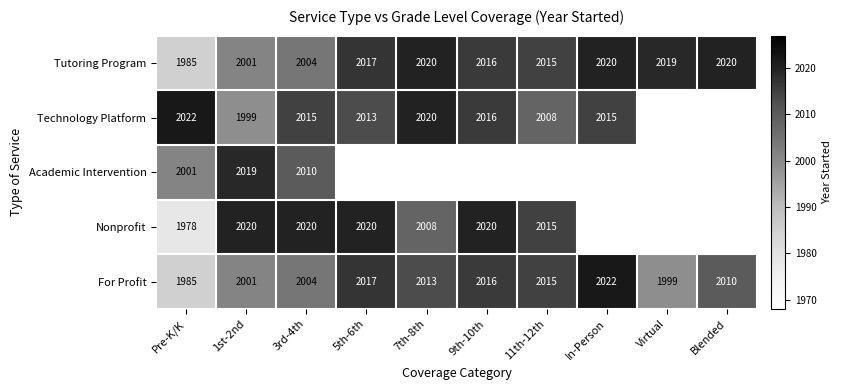

True or false: Academic Intervention has a value of 2001 at Pre-K/K.

True